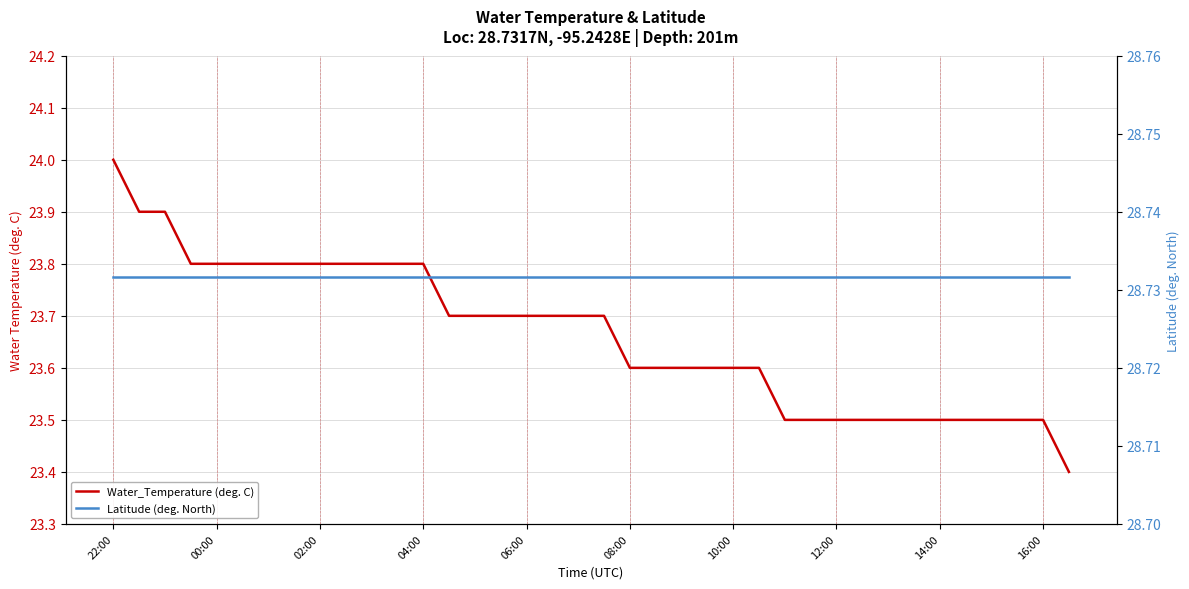

True or false: Water_Temperature (deg. C) and Latitude (deg. North) cross at least once.

False